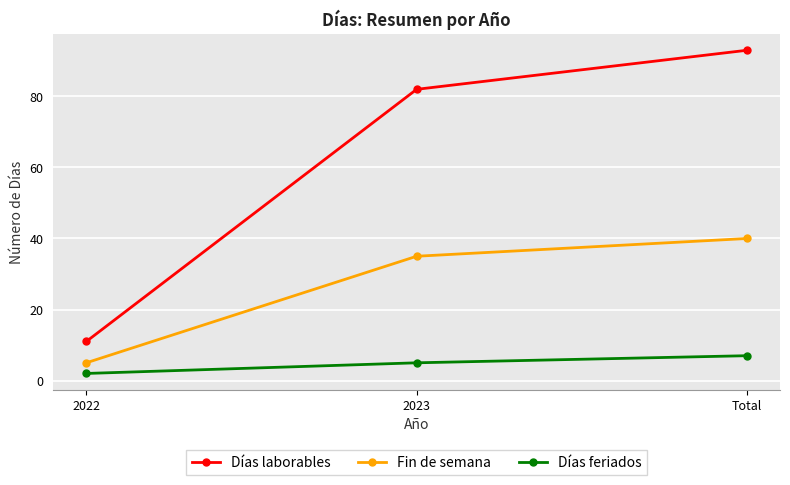

Reading left to right, transcribe all the data shown in this chart.

Días laborables: 11	82	93
Fin de semana: 5	35	40
Días feriados: 2	5	7